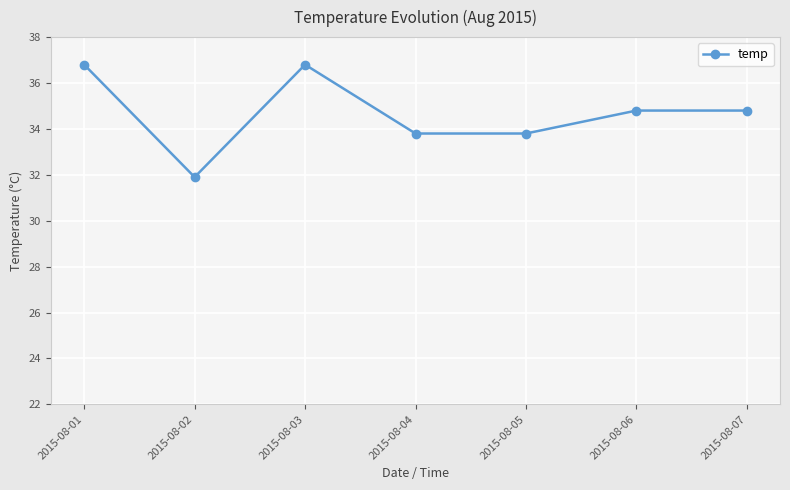

Reading left to right, list all the values displayed in this chart.

2015-08-01=36.8	2015-08-02=31.9	2015-08-03=36.8	2015-08-04=33.8	2015-08-05=33.8	2015-08-06=34.8	2015-08-07=34.8